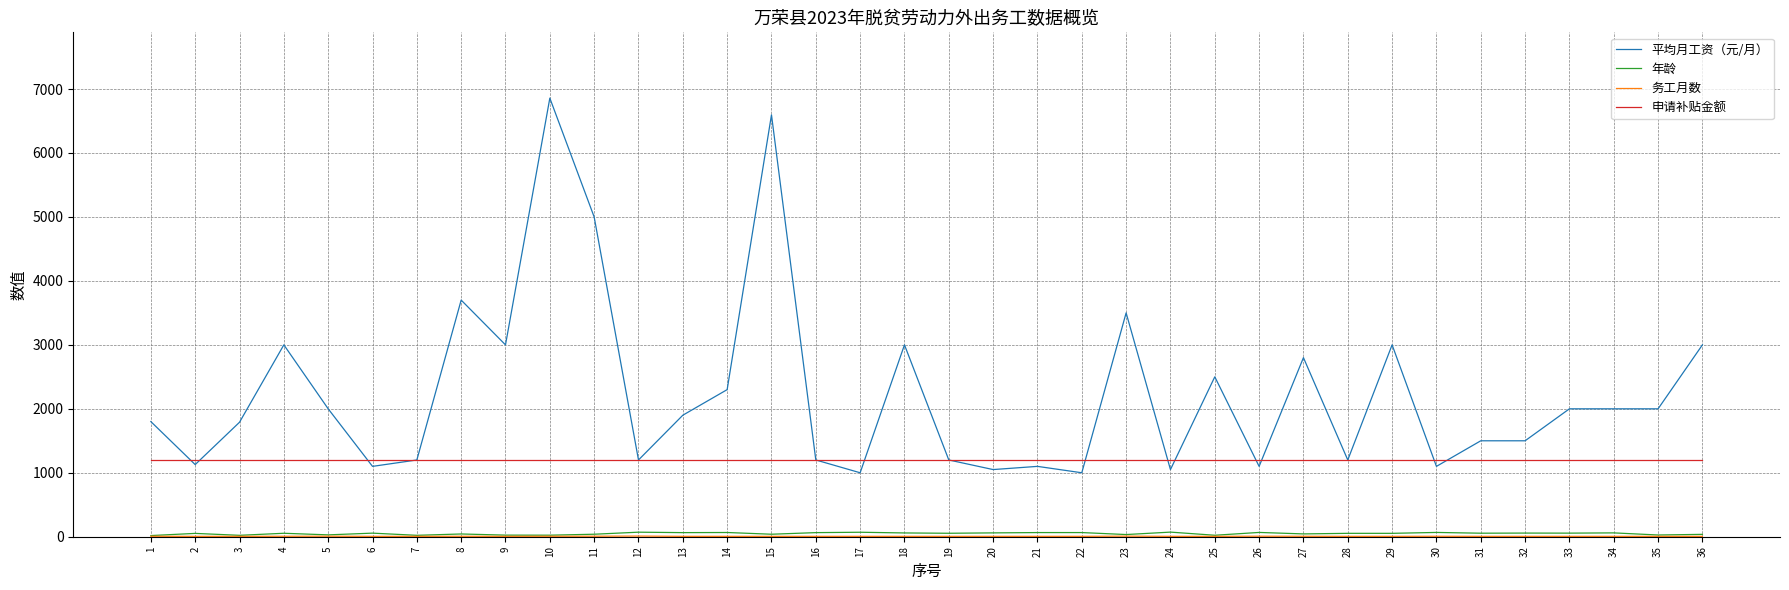

What is the minimum value for 申请补贴金额?

1200